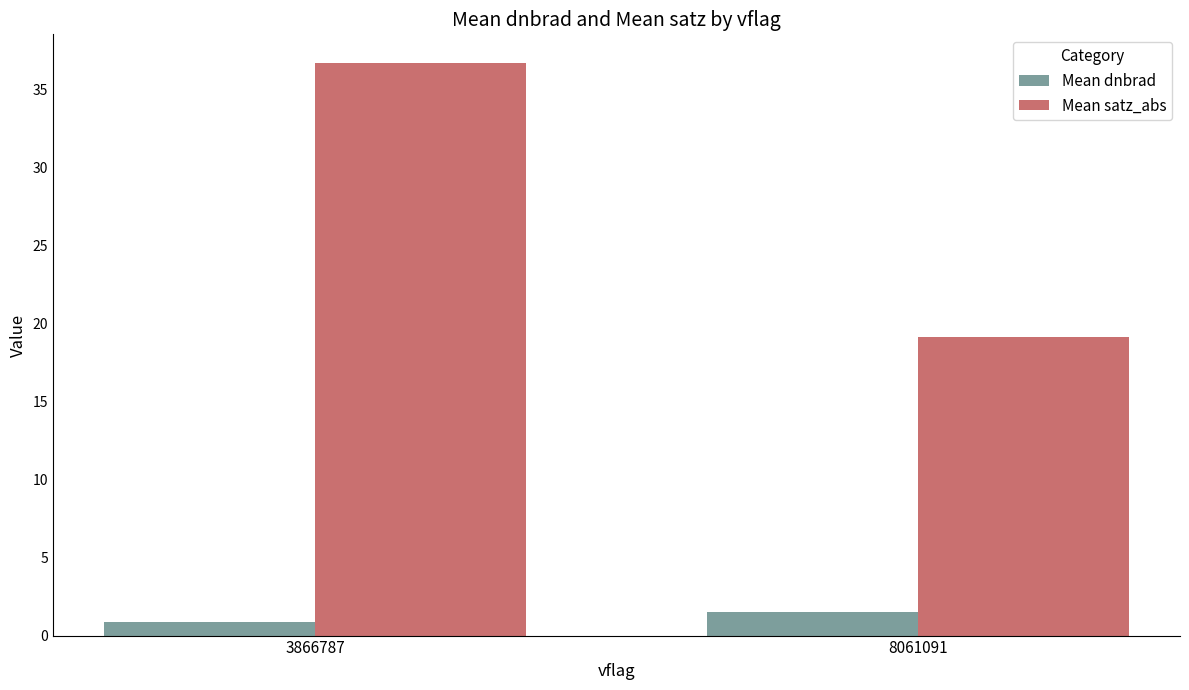

What is the average value of the Mean satz_abs series?

27.9